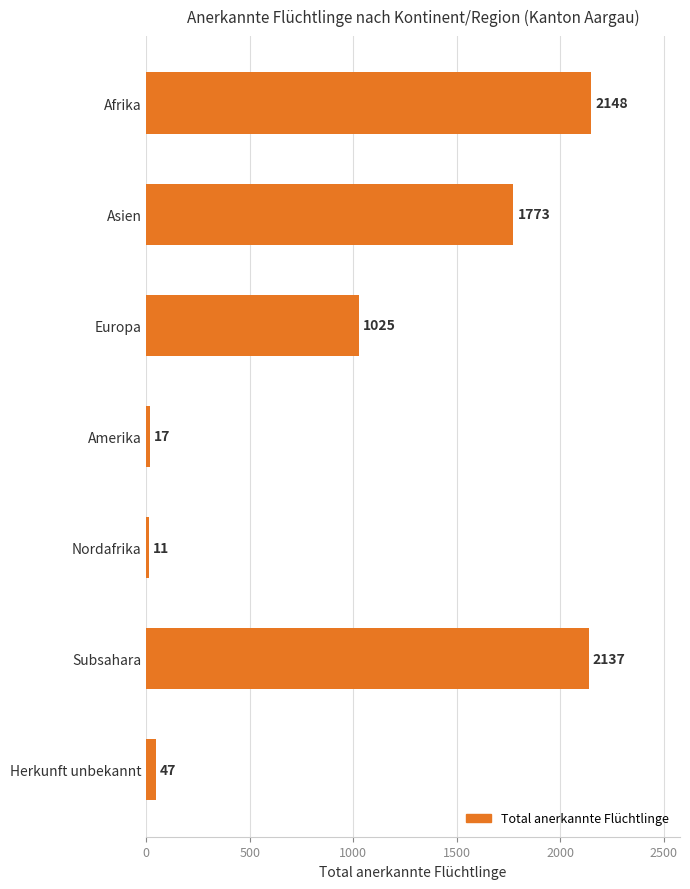

What is the difference between the maximum and minimum values?

2137